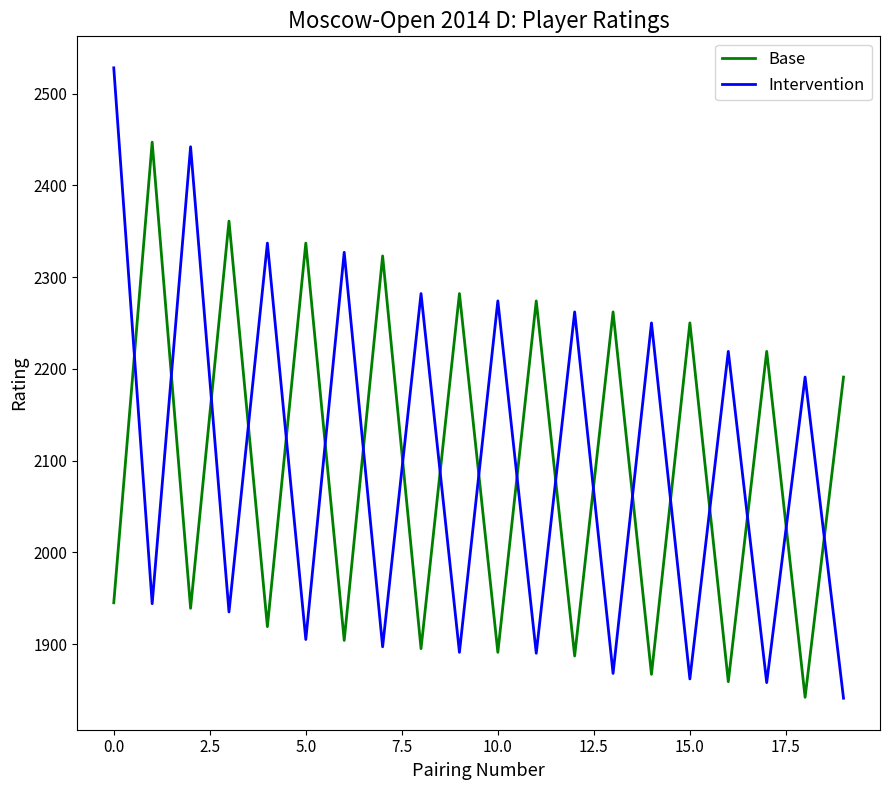

How many intersections are there between Intervention and Base?

19